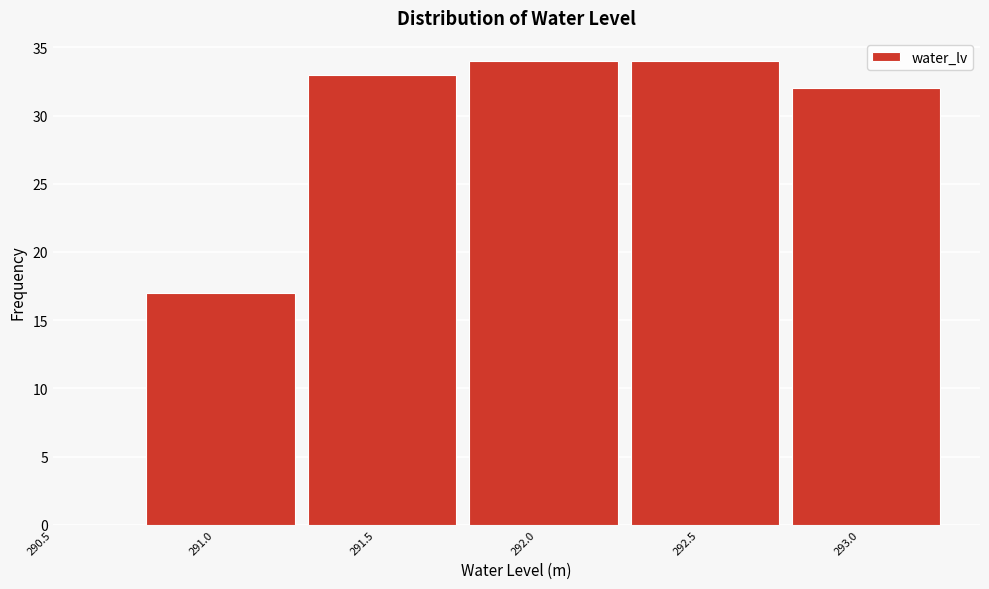

Reading left to right, list every bar in this chart as the range it spans on the x-axis followed by its height. Neither the bar edges nor the heights are printed on the chart, so give them approximately, as read against the axes.

290.77 to 291.27: 17
291.27 to 291.77: 33
291.77 to 292.27: 34
292.27 to 292.77: 34
292.77 to 293.27: 32